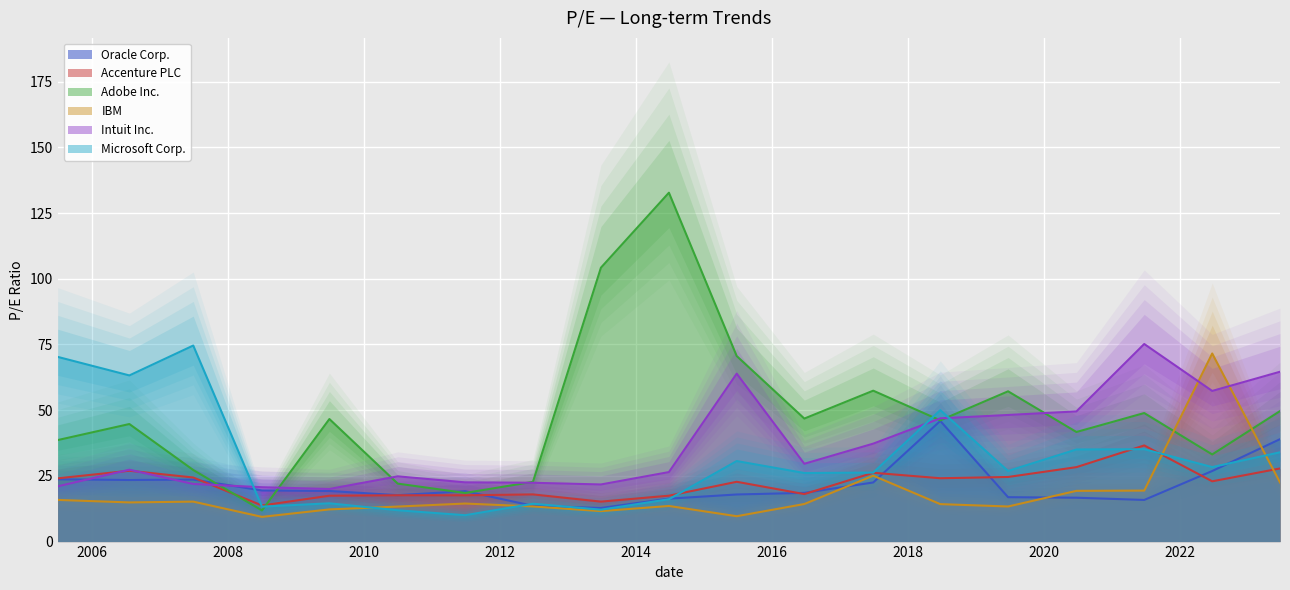

At which label does IBM reach its minimum?

2008-07-02